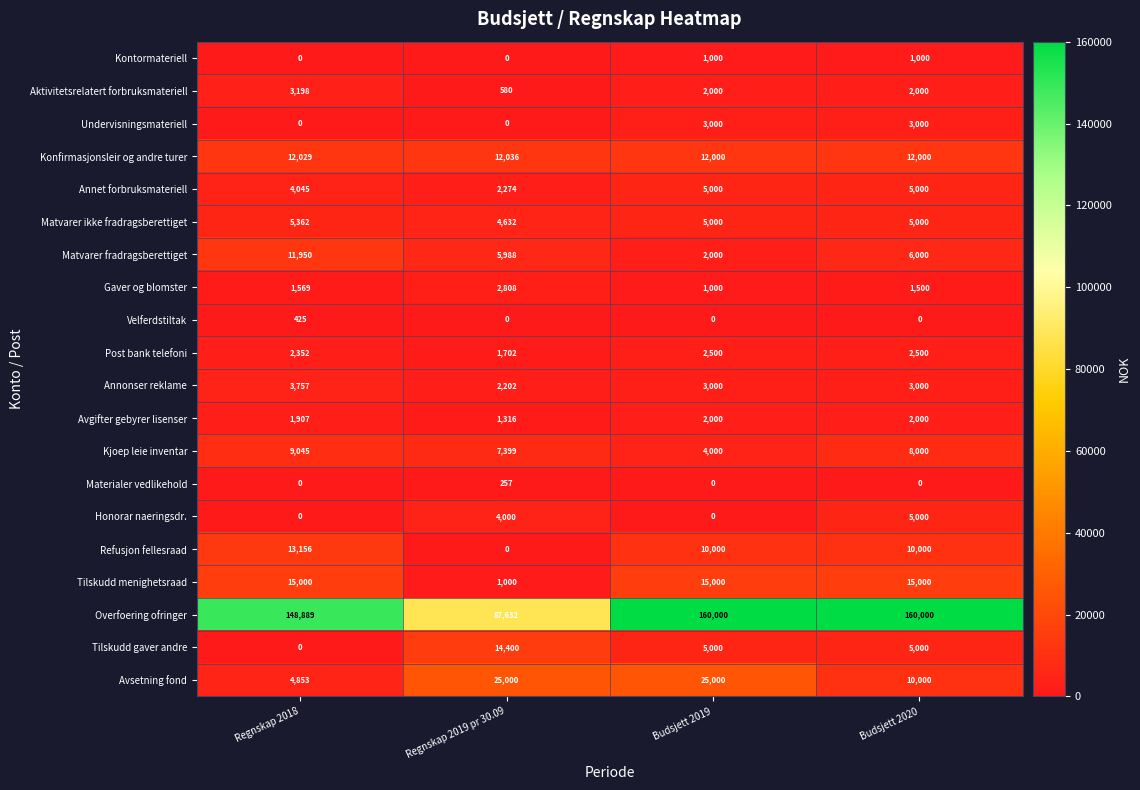

What is the sum of all Konfirmasjonsleir og andre turer values?

48065